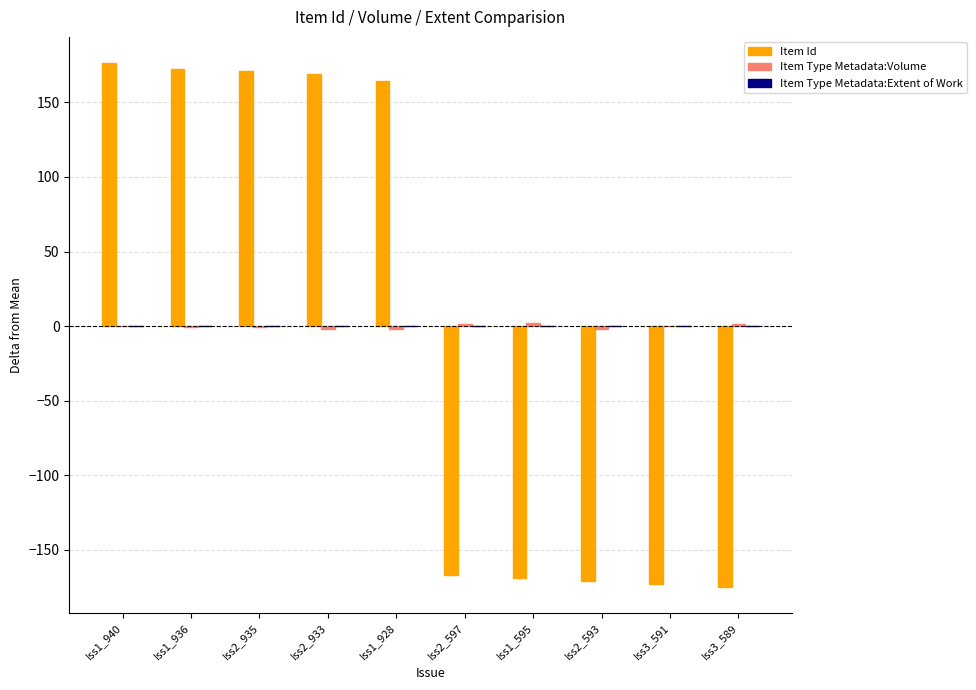

Is it true that Item Id equals -174.7 at Iss3_589?

True